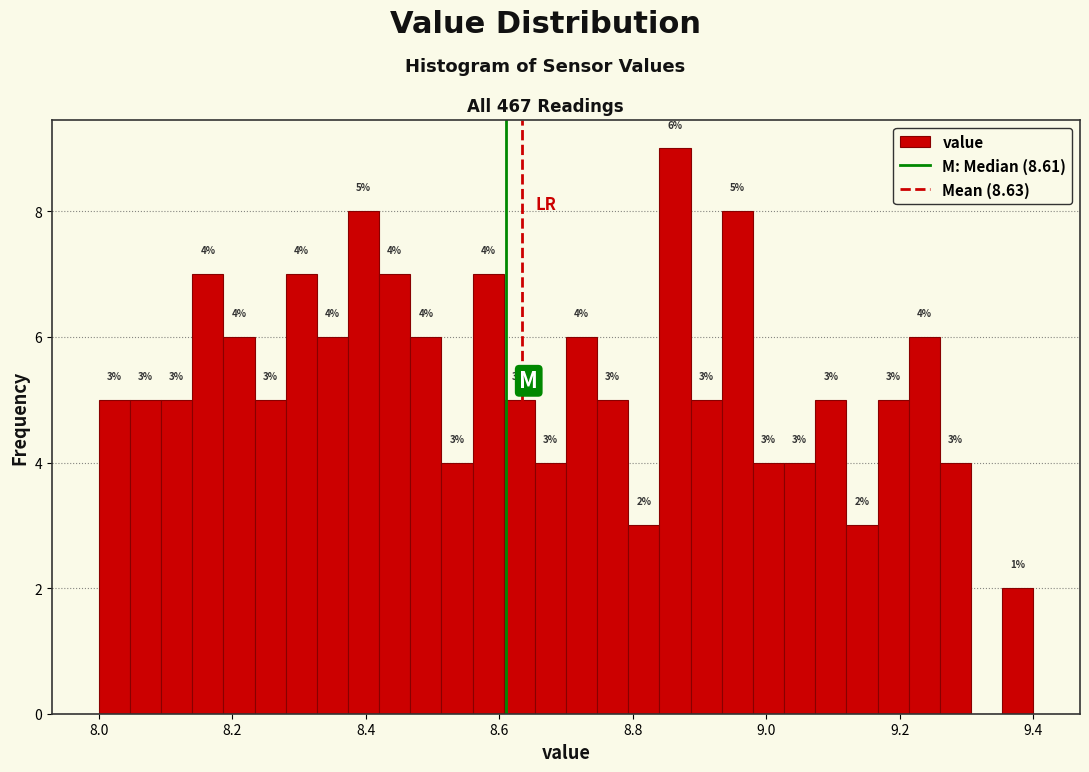

Around what value on the x-axis is the tallest bar? Give the approximate position of its centre, as read against the axis.

8.86